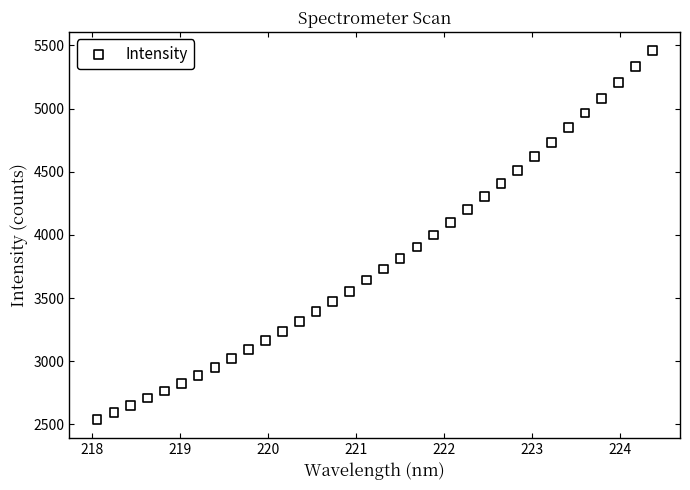

What is the range of X values (max minus min)?

6.3